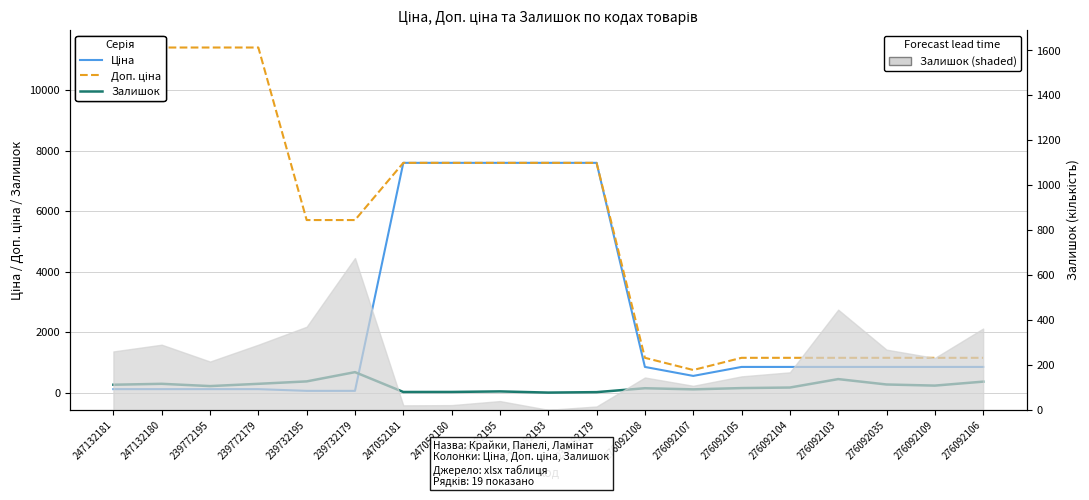

True or false: Залишок and Доп. ціна intersect in this chart.

False